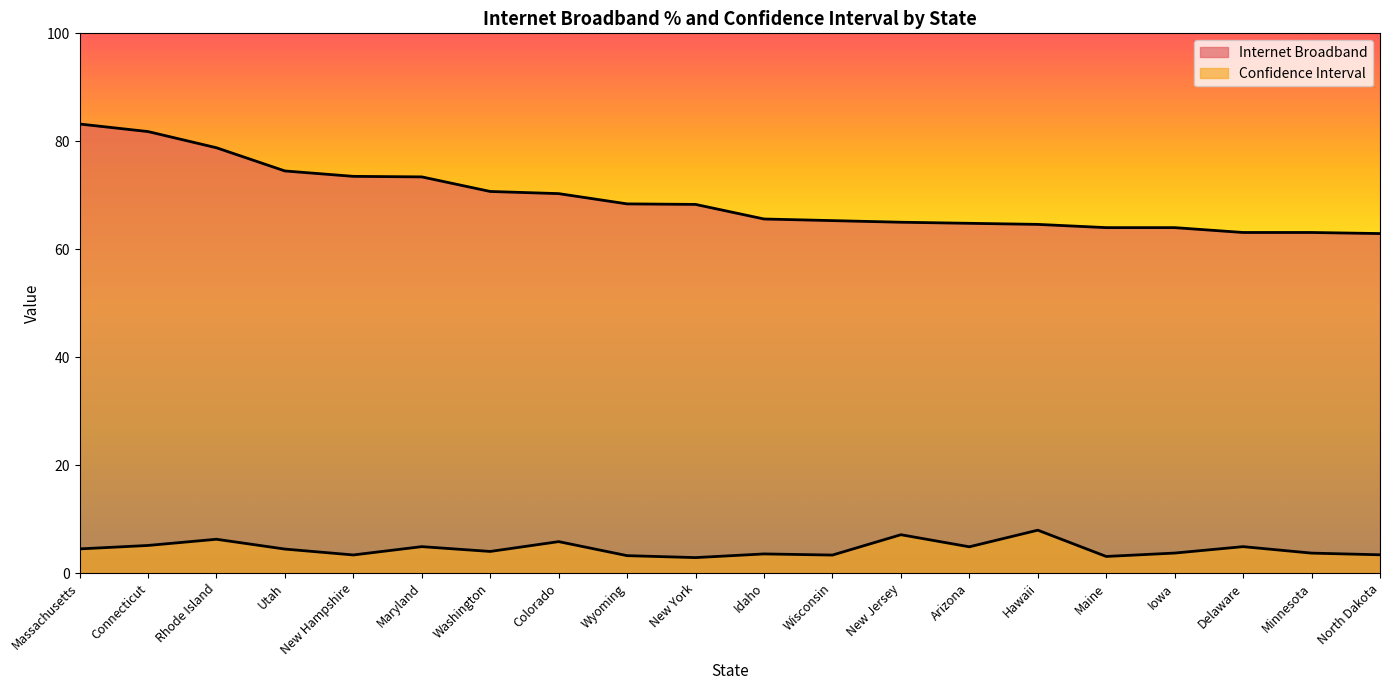

What is the average value of the Confidence Interval series?

4.5